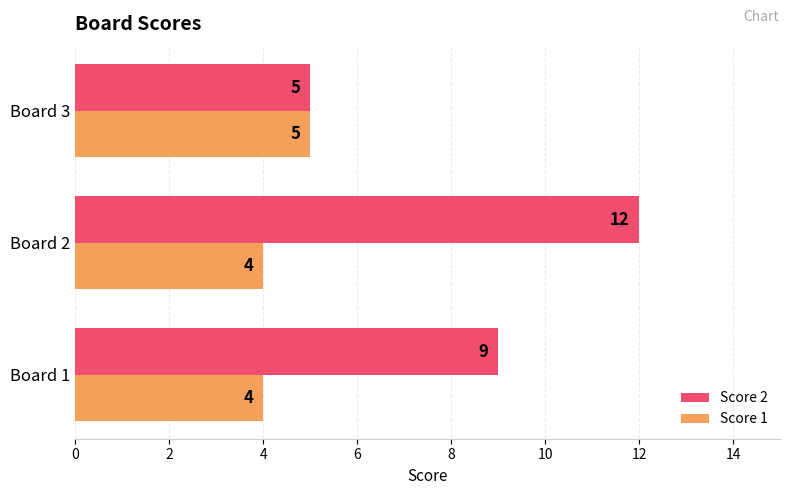

Rank the series by their maximum value, from highest to lowest.

Score 2, Score 1